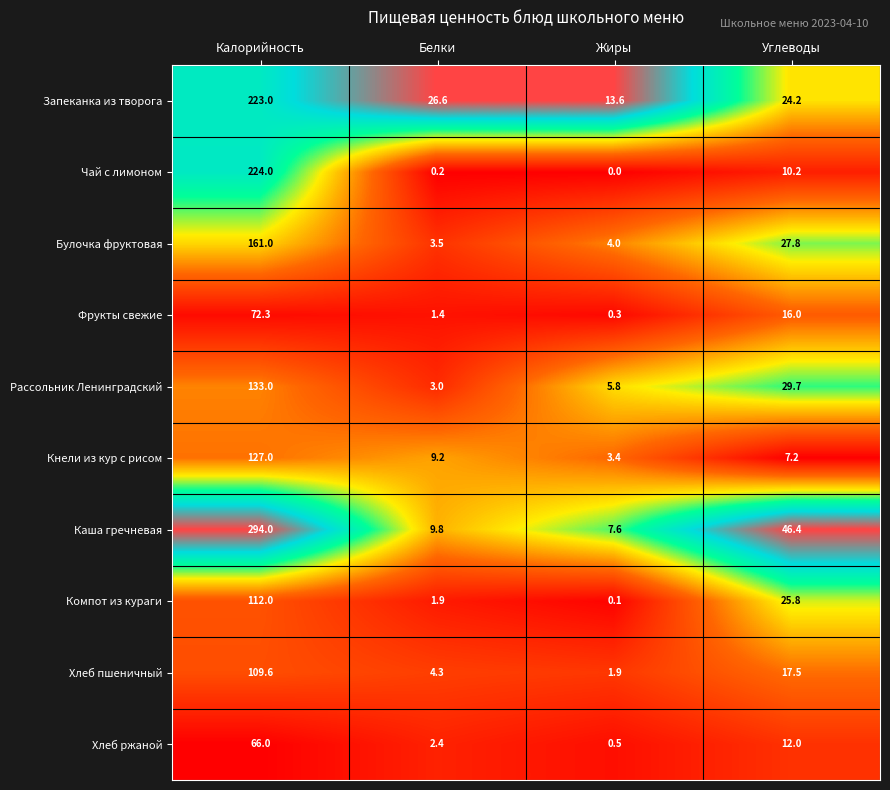

Which series has the largest total across all categories?

Каша гречневая